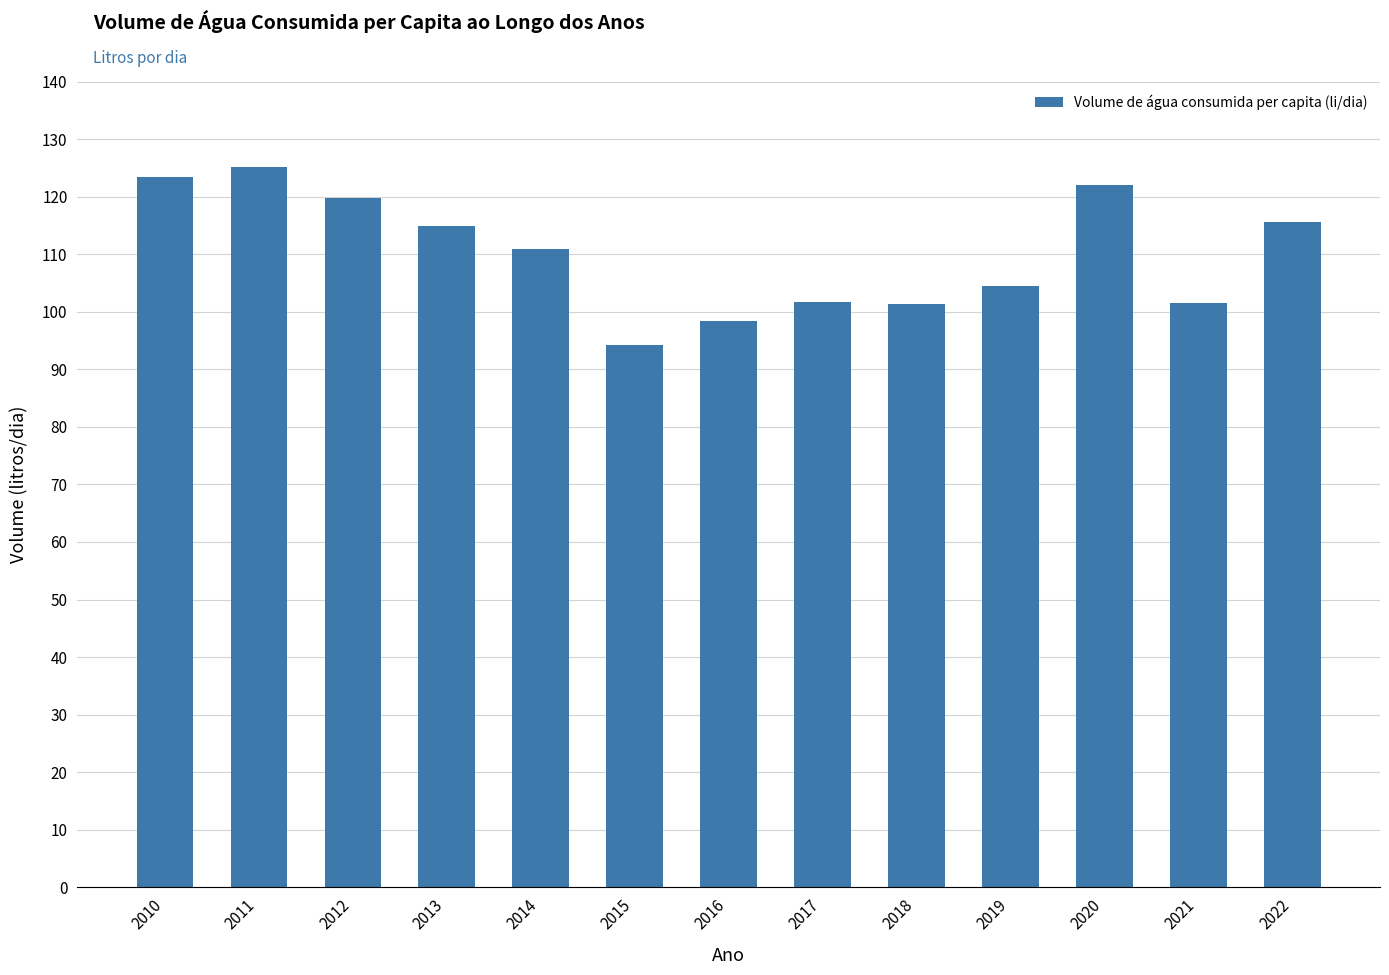

What is the value of the 2nd bar from the left?

125.1